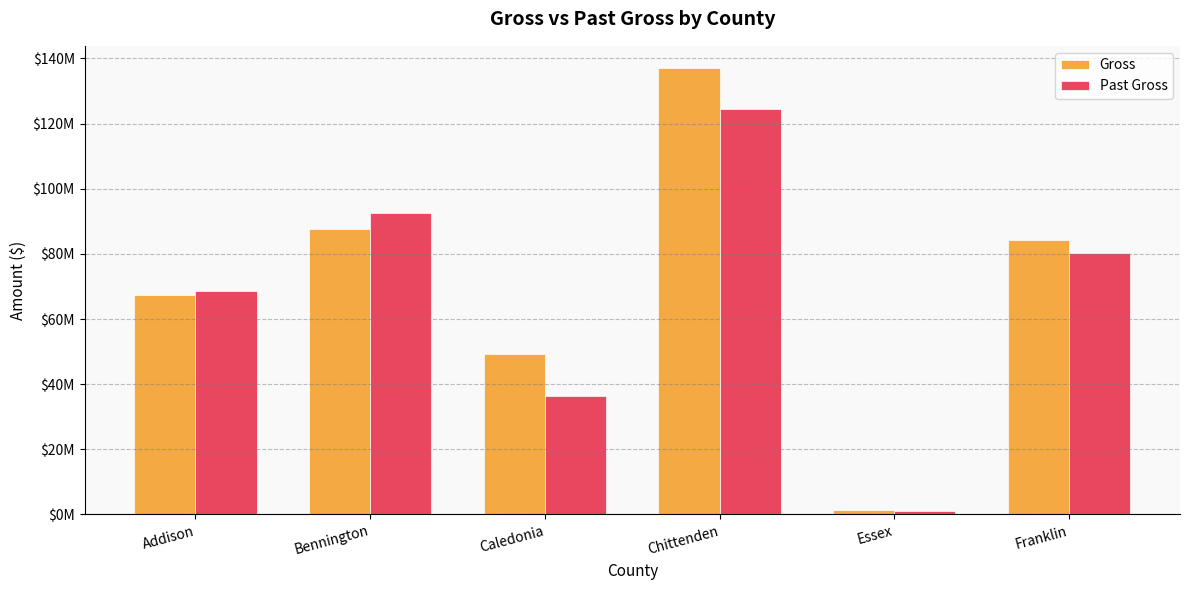

Which series has the largest range (max minus min)?

Gross